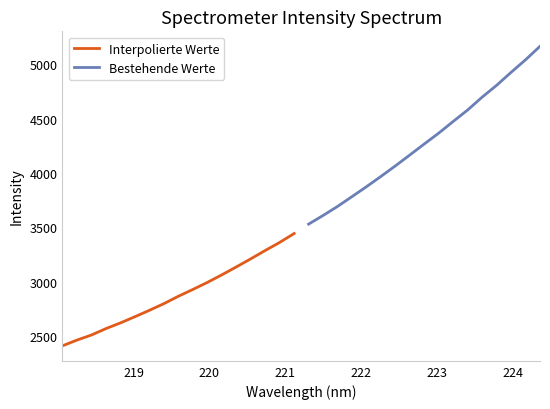

Which series has the largest range (max minus min)?

Bestehende Werte